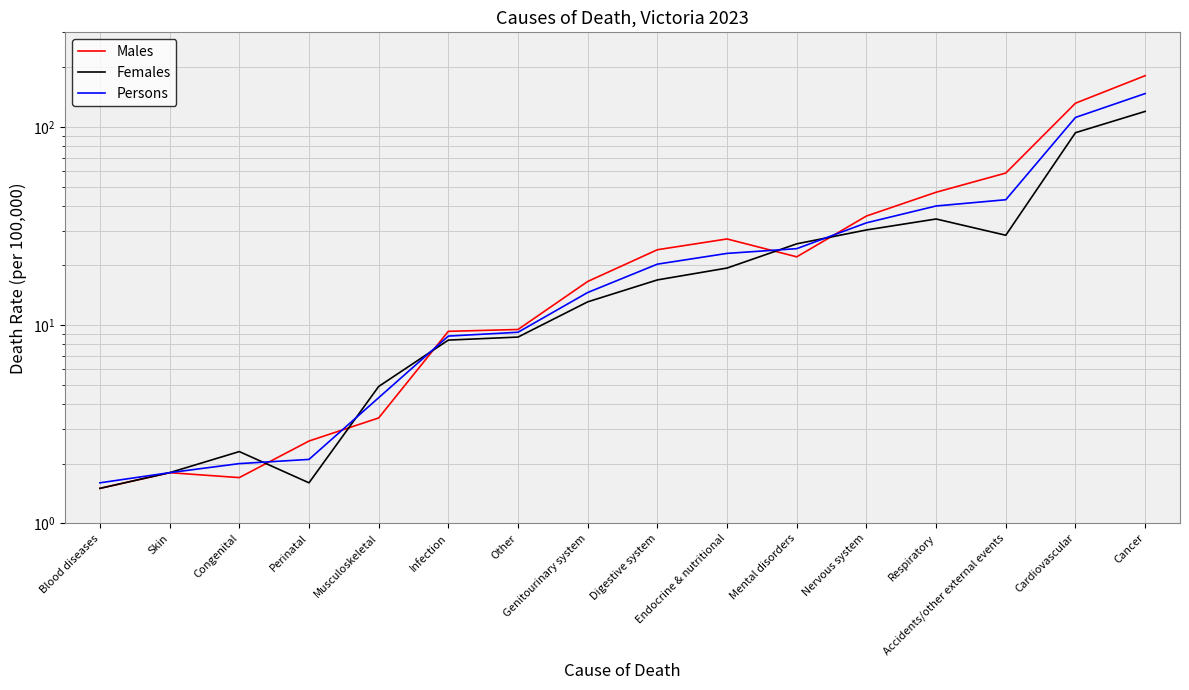

How many data points in Persons are above 20?

8